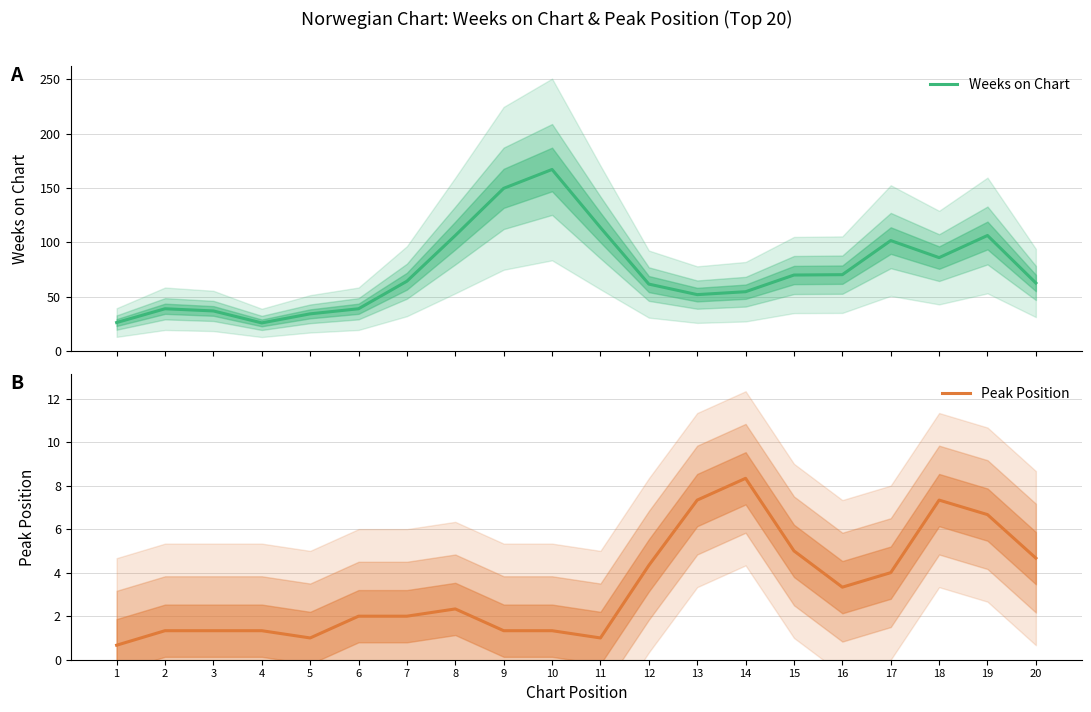

True or false: Weeks on Chart and Peak Position cross at least once.

False